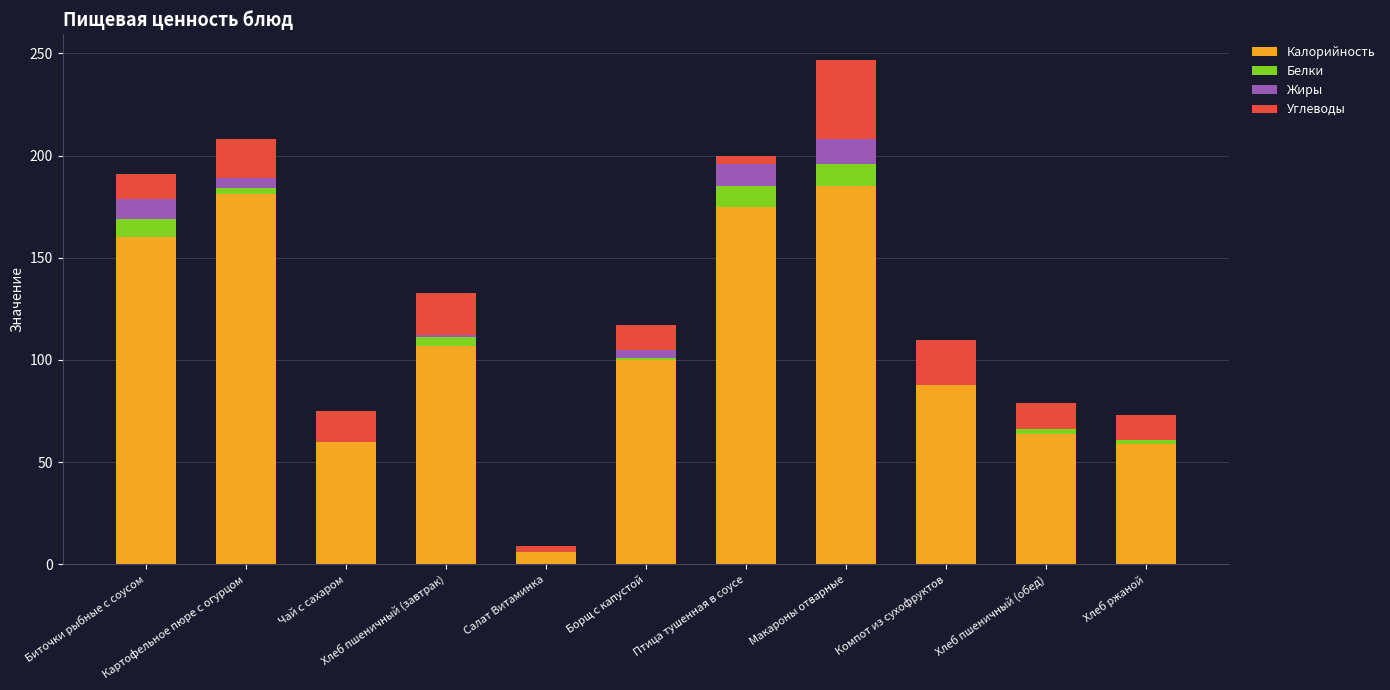

How many series are shown in this chart?

4